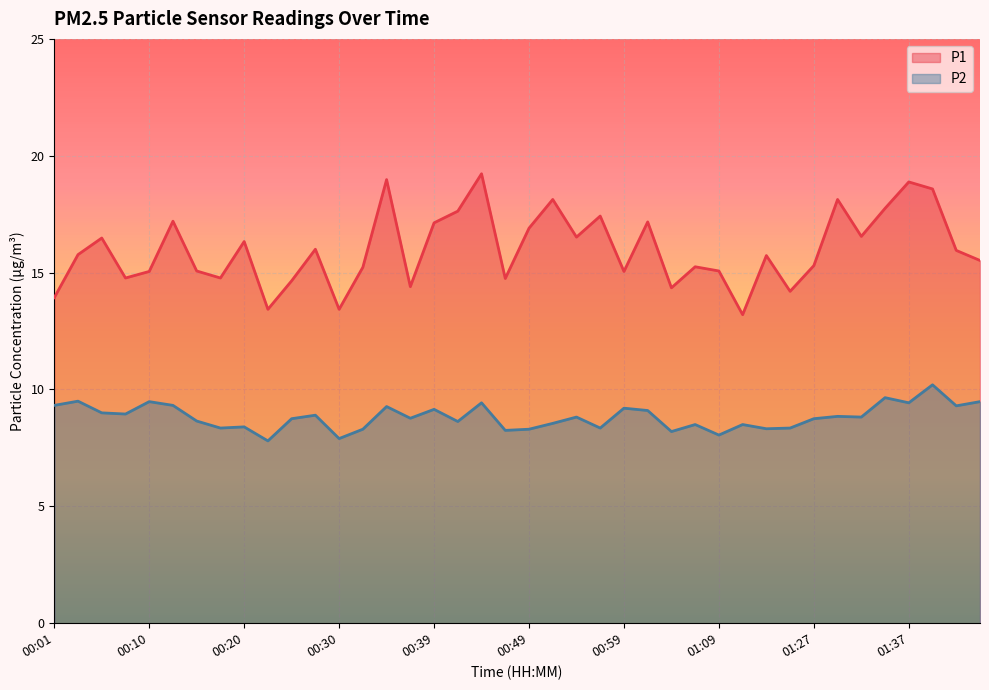

Reading left to right, list all the values displayed in this chart.

P1: 00:01=13.9	00:03=15.8	00:05=16.5	00:08=14.8	00:10=15.1	00:13=17.2	00:15=15.1	00:18=14.8	00:20=16.3	00:22=13.4	00:25=14.7	00:27=16.0	00:30=13.4	00:32=15.2	00:35=19.0	00:37=14.4	00:39=17.1	00:42=17.6	00:44=19.2	00:47=14.8	00:49=16.9	00:52=18.1	00:54=16.5	00:57=17.4	00:59=15.1	01:02=17.2	01:04=14.3	01:07=15.2	01:09=15.1	01:12=13.2	01:14=15.7	01:17=14.2	01:27=15.3	01:30=18.1	01:32=16.6	01:35=17.8	01:37=18.9	01:40=18.6	01:42=15.9	01:45=15.5
P2: 00:01=9.3	00:03=9.5	00:05=9.0	00:08=8.9	00:10=9.5	00:13=9.3	00:15=8.7	00:18=8.3	00:20=8.4	00:22=7.8	00:25=8.8	00:27=8.9	00:30=7.9	00:32=8.3	00:35=9.3	00:37=8.8	00:39=9.2	00:42=8.6	00:44=9.4	00:47=8.2	00:49=8.3	00:52=8.6	00:54=8.8	00:57=8.3	00:59=9.2	01:02=9.1	01:04=8.2	01:07=8.5	01:09=8.1	01:12=8.5	01:14=8.3	01:17=8.3	01:27=8.8	01:30=8.8	01:32=8.8	01:35=9.7	01:37=9.4	01:40=10.2	01:42=9.3	01:45=9.5